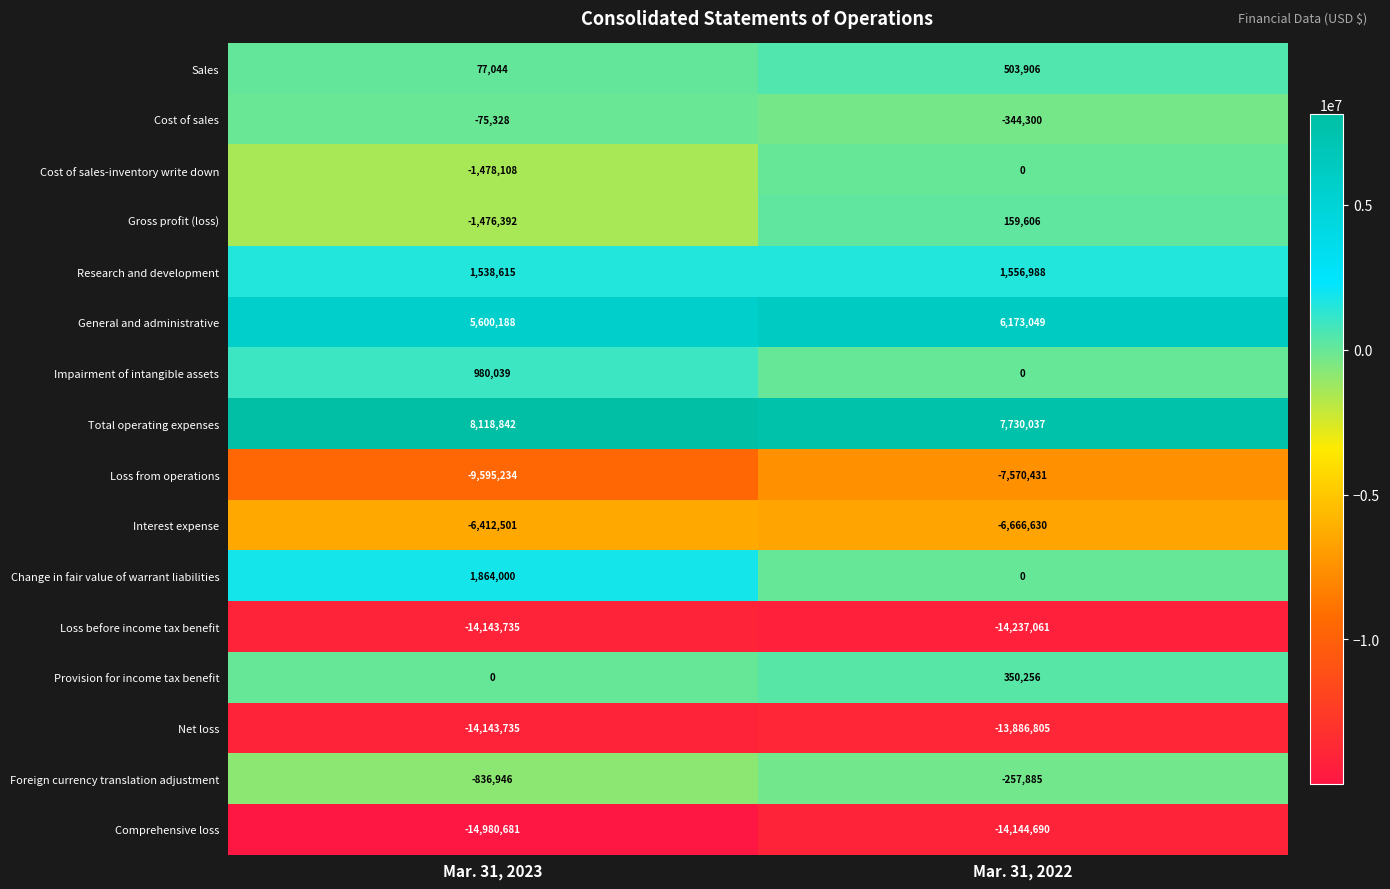

Which series changed the most between Mar. 31, 2023 and Mar. 31, 2022?

Loss from operations